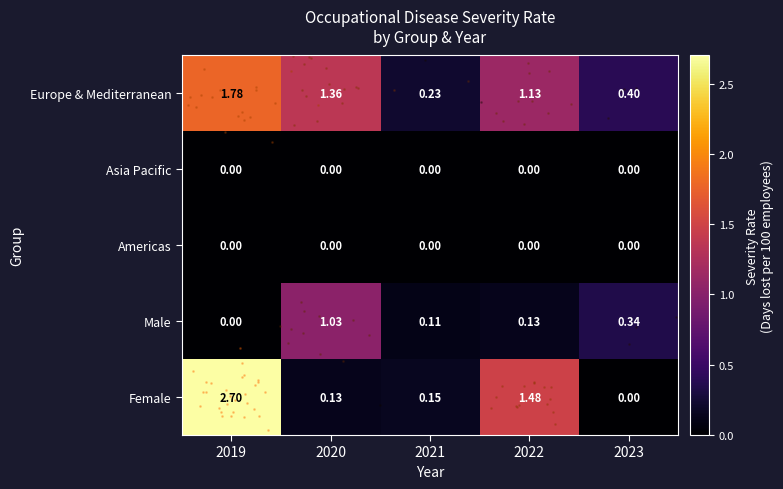

Between 2020 and 2023, which series saw the biggest shift?

Europe & Mediterranean